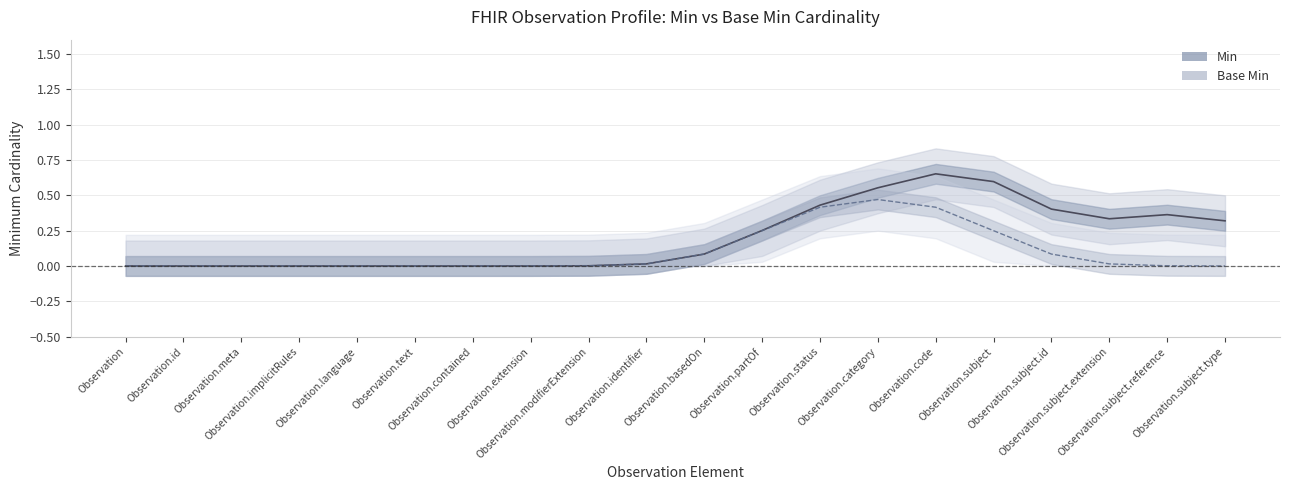

Which category has the lowest value across all series?

Observation